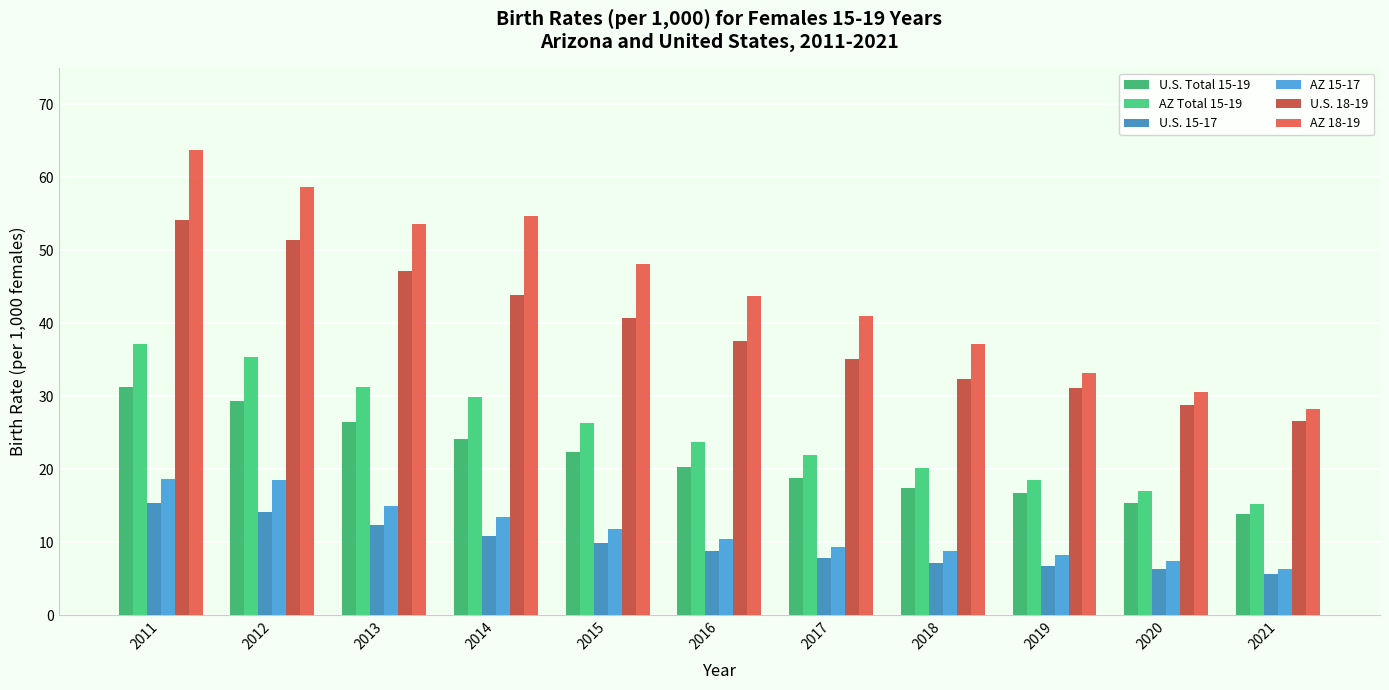

What is the difference between the AZ 15-17 values at 2013 and 2020?

7.6